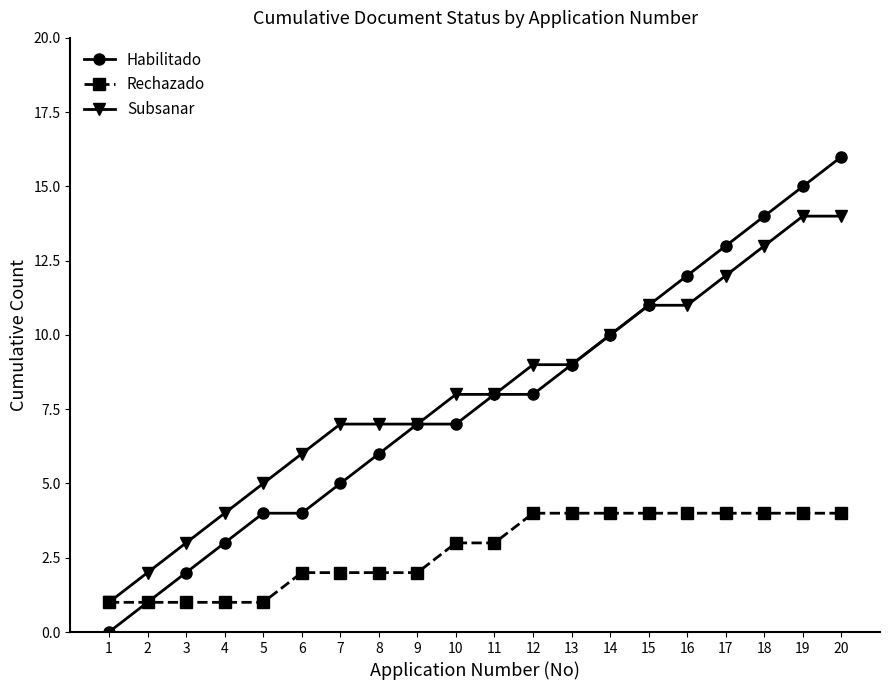

Rank the series by their maximum value, from highest to lowest.

Habilitado, Subsanar, Rechazado